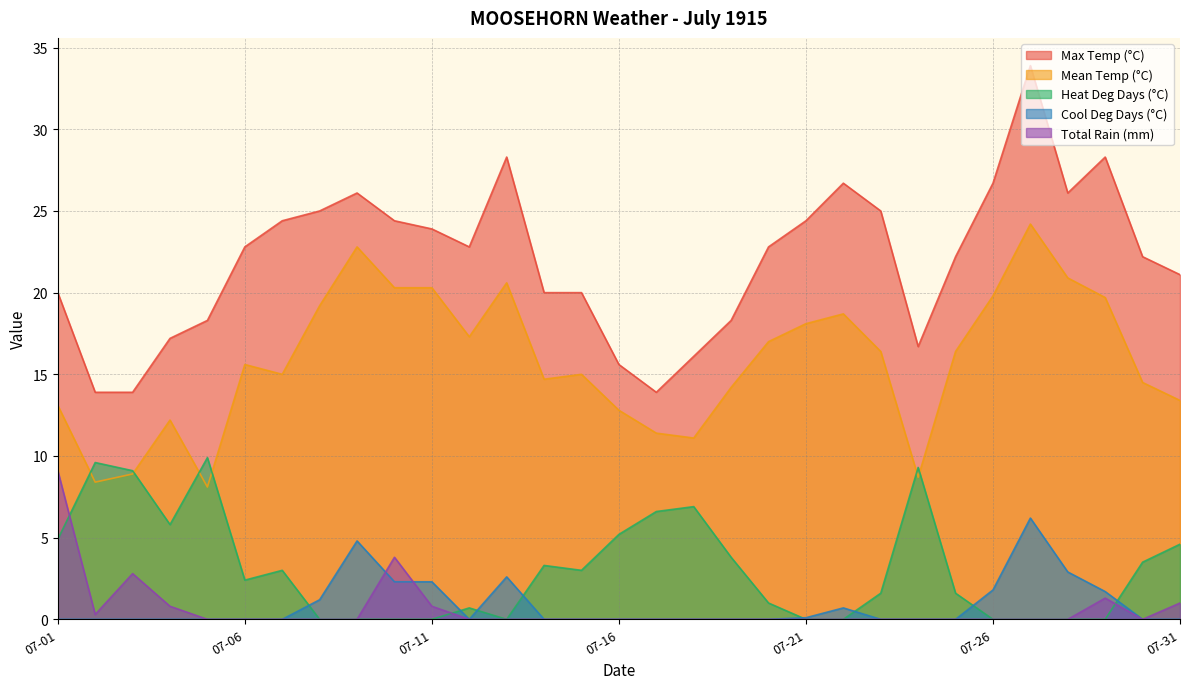

True or false: Mean Temp (°C) has more than 2 interior local peaks.

True